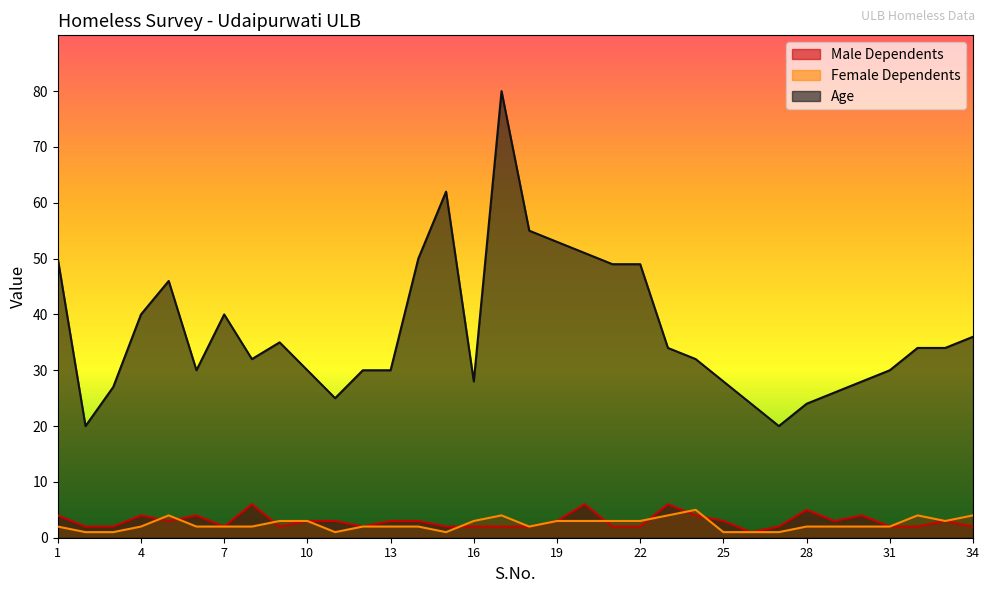

What is the sum of all Male Dependents values?

101